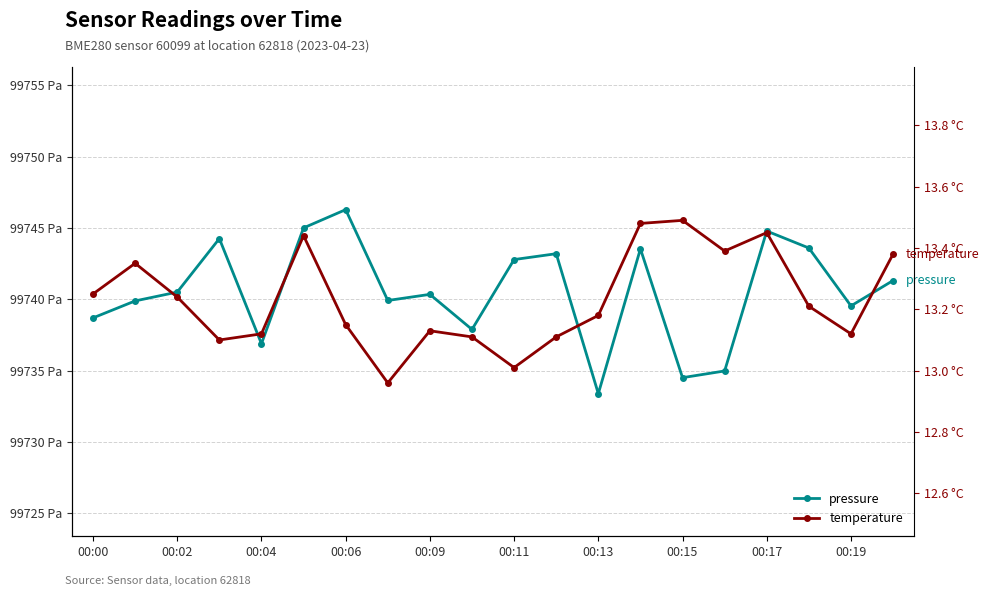

How many interior local valleys does the pressure series have?

6